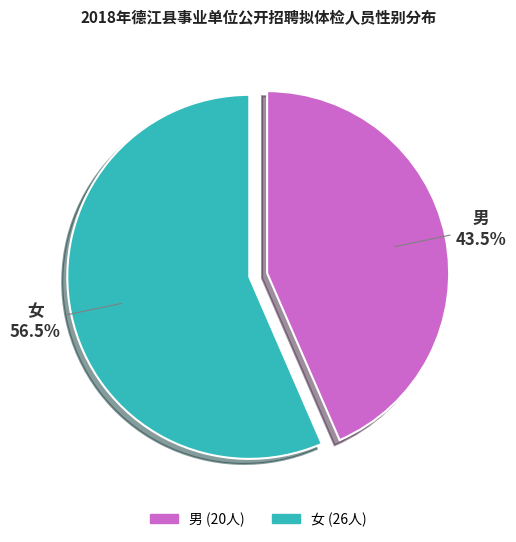

The 女 slice represents 63% of the pie. True or false?

False